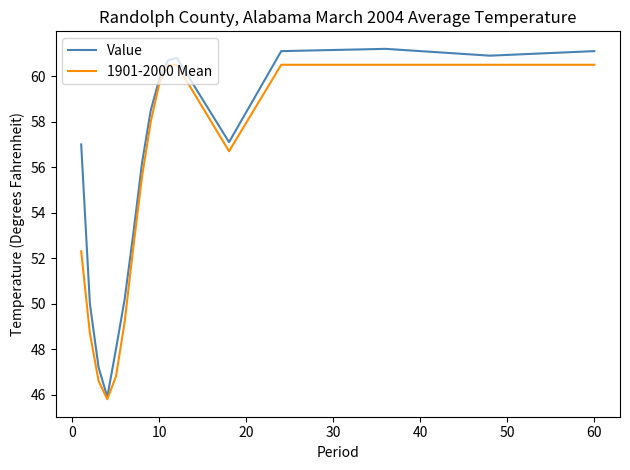

Which series has the largest total across all categories?

Value